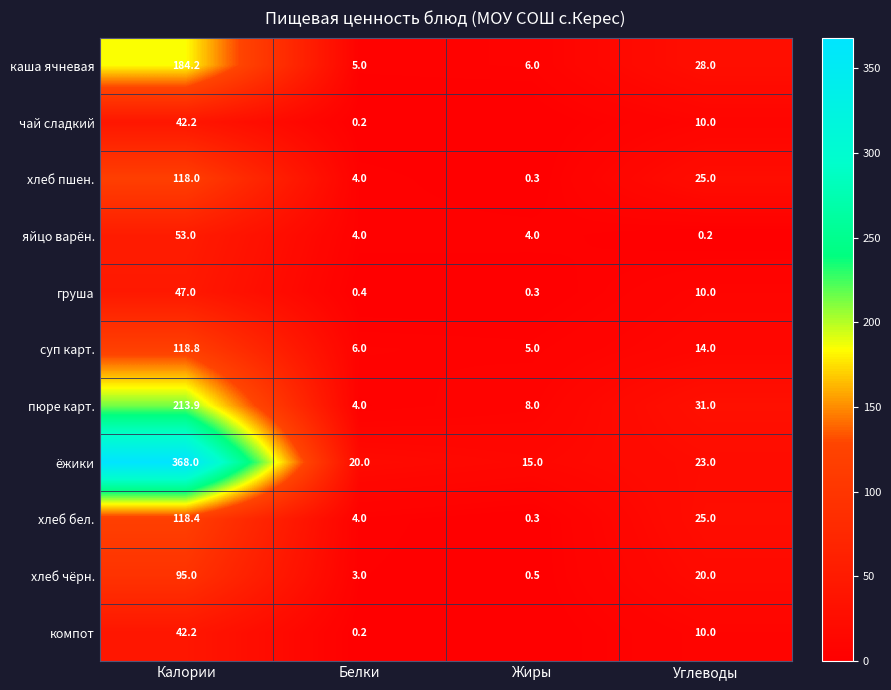

Which category has the highest value in the суп карт. series?

Калории